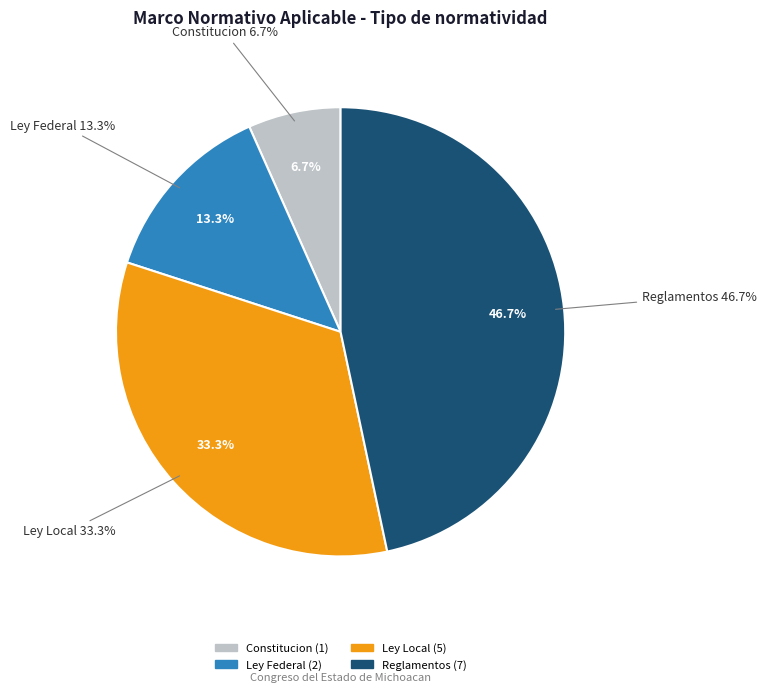

What is the smallest slice in the pie chart?

Constitucion